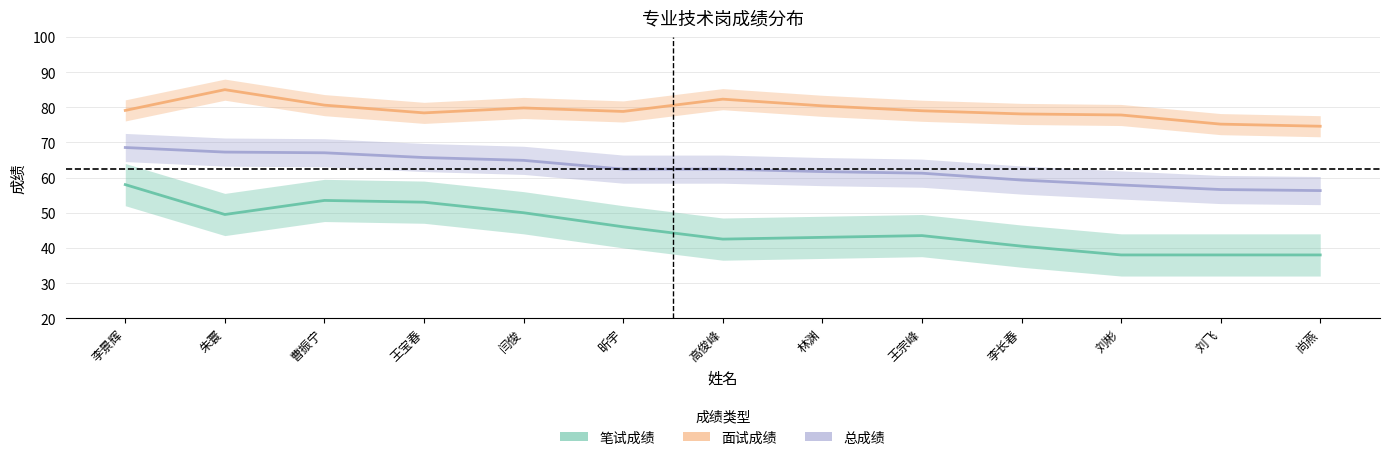

True or false: 面试成绩 has a value of 22.1 at 闫俊.

False